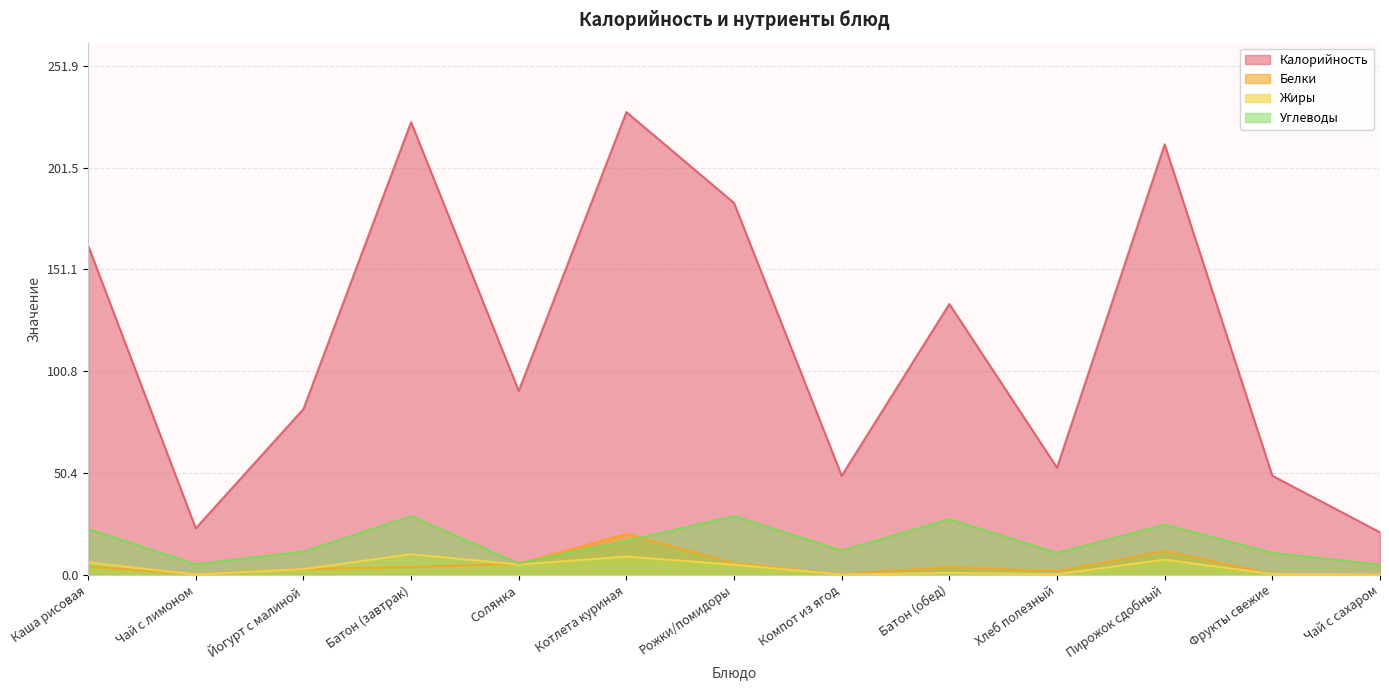

Where is Углеводы nearest to the value 17?

Котлета куриная